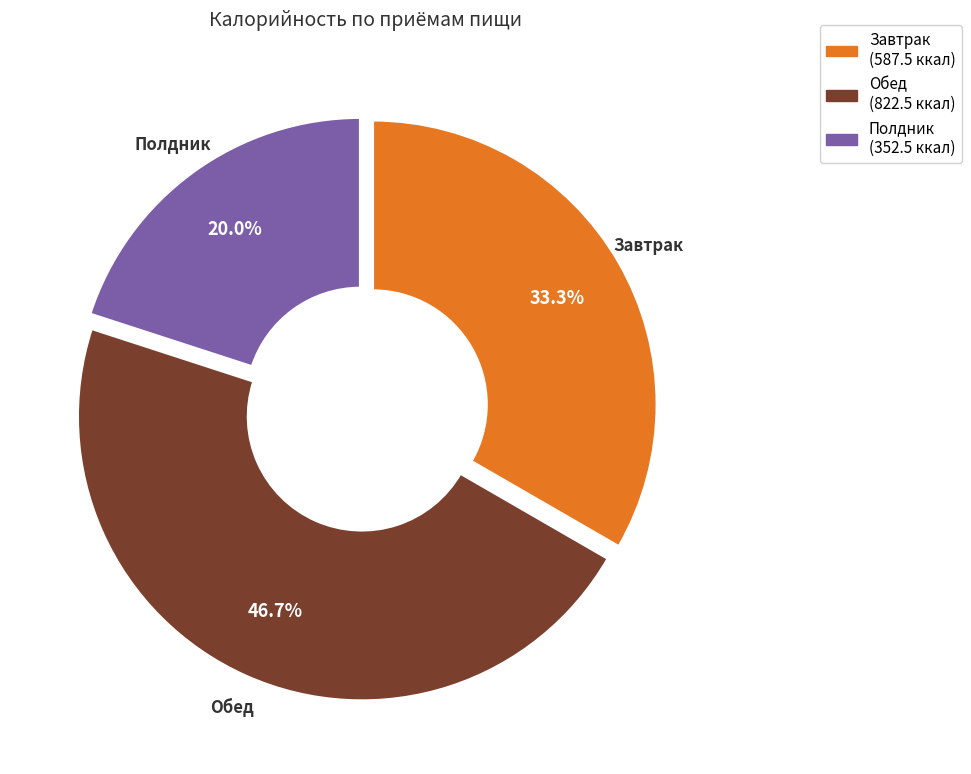

Does any single category account for the majority?

No